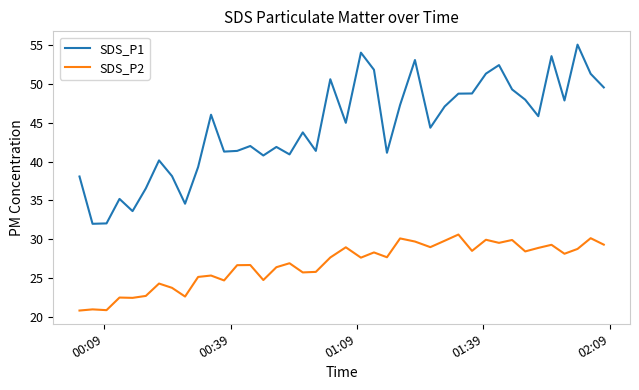

What is the maximum value for SDS_P1?

55.0